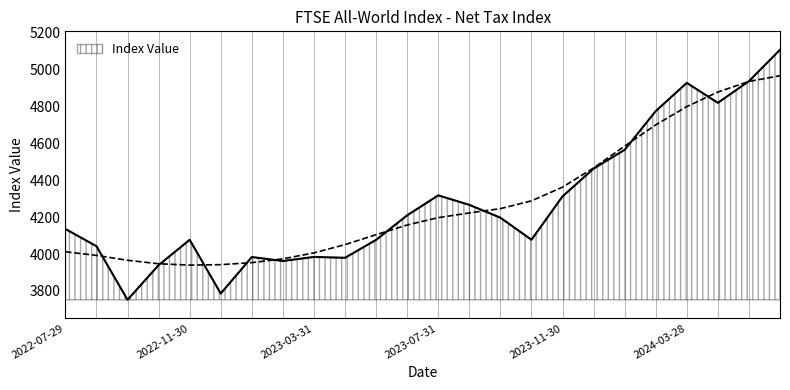

How many data points are above 4197?

12